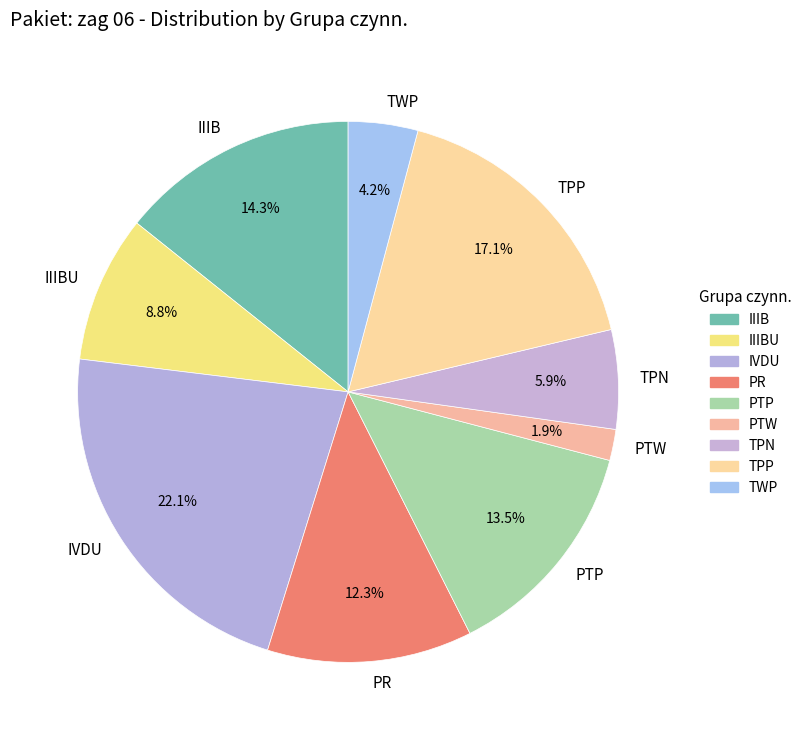

Which slice is the smallest?

PTW